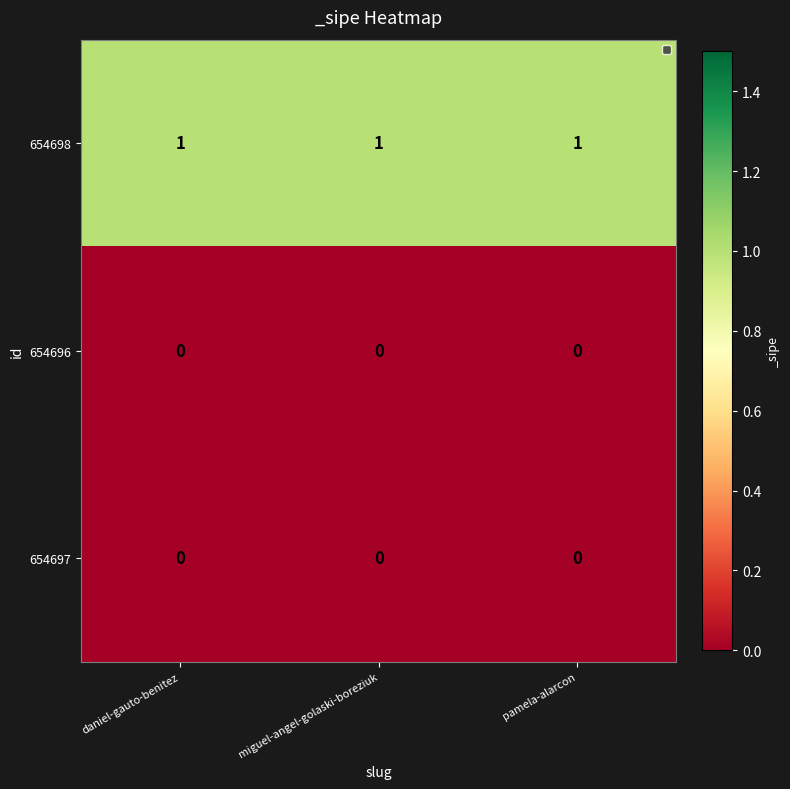

Which series has the largest total across all categories?

654698